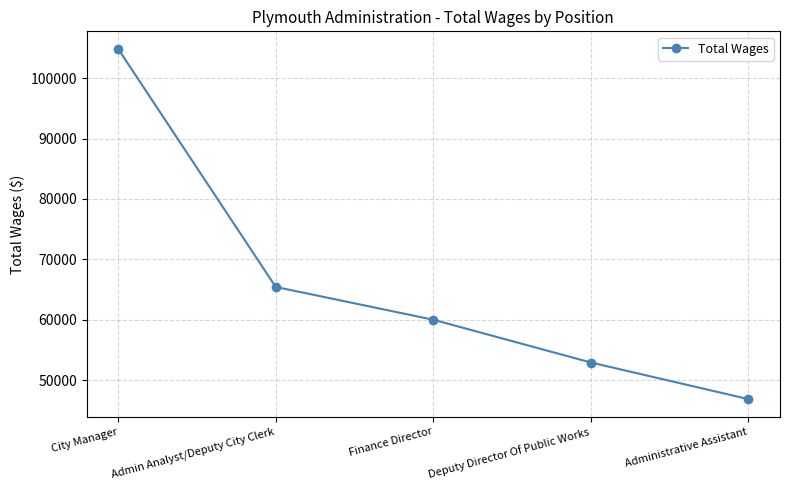

List the labels in order of value, largest first.

City Manager, Admin Analyst/Deputy City Clerk, Finance Director, Deputy Director Of Public Works, Administrative Assistant